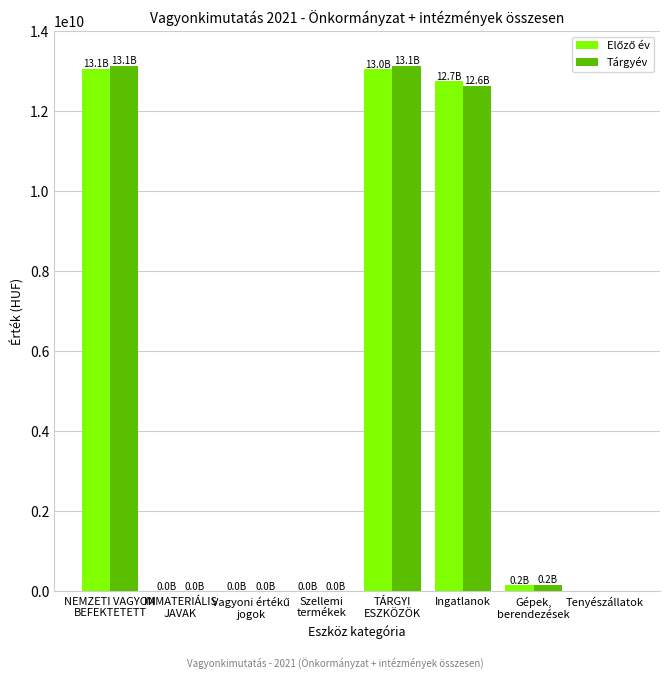

Where is Tárgyév nearest to the value 6566969265?

Ingatlanok